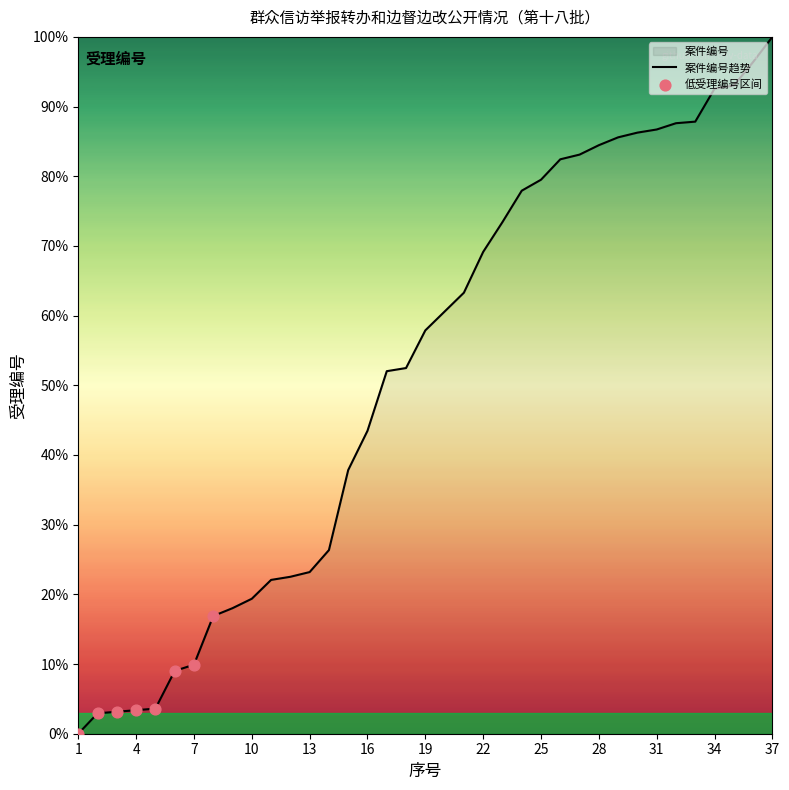

Between 37 and 20, which is larger?

37